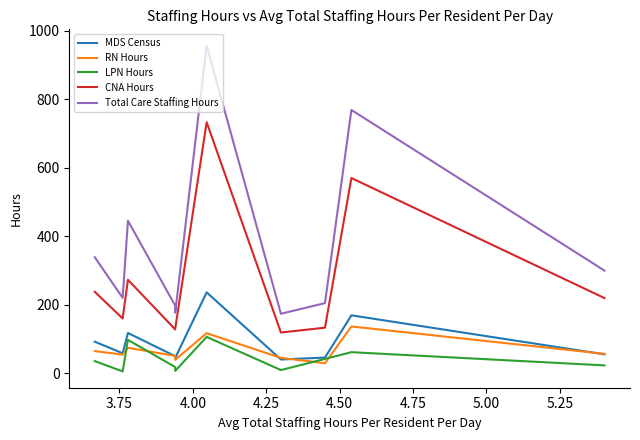

List the series in order of their peak value, highest first.

Total Care Staffing Hours, CNA Hours, MDS Census, RN Hours, LPN Hours